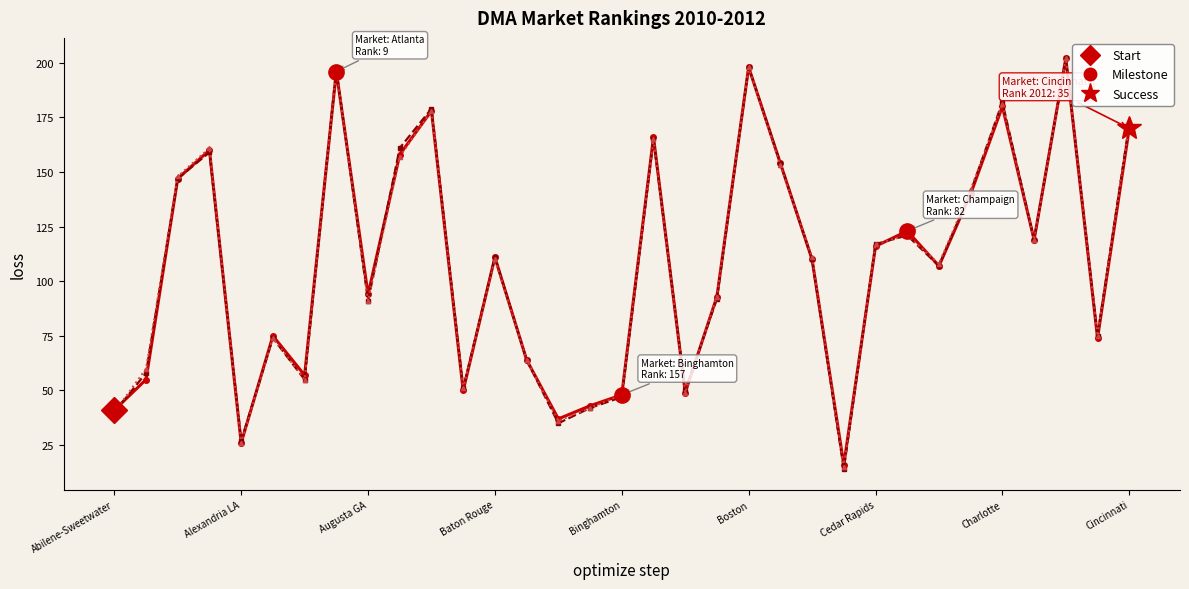

True or false: 2012 RANK has more than 0 points higher than both neighbors.

True